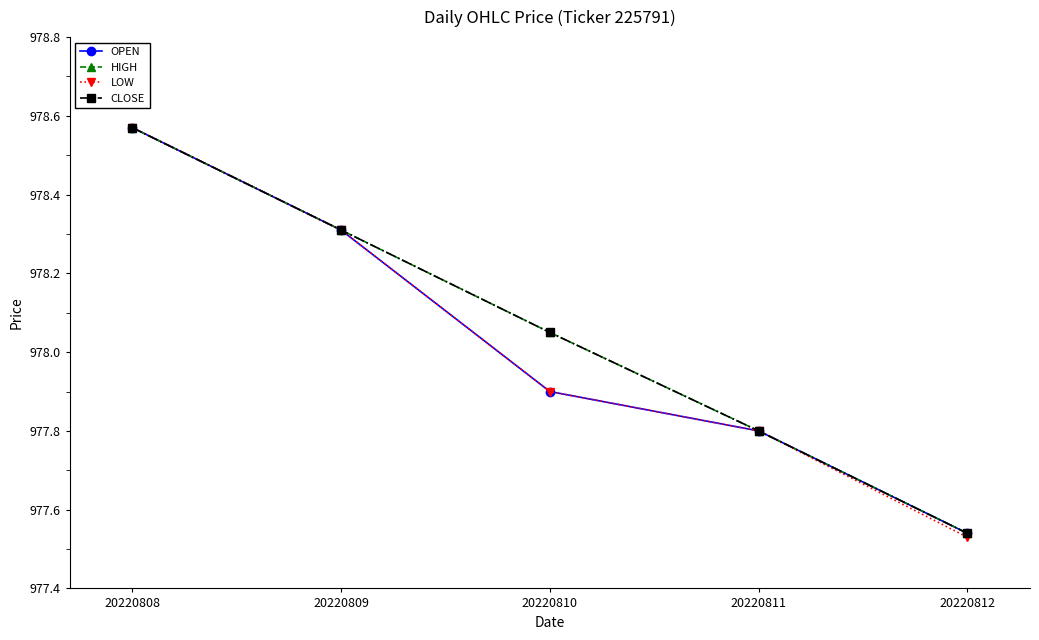

Is this an area chart (filled region under the line)?

No